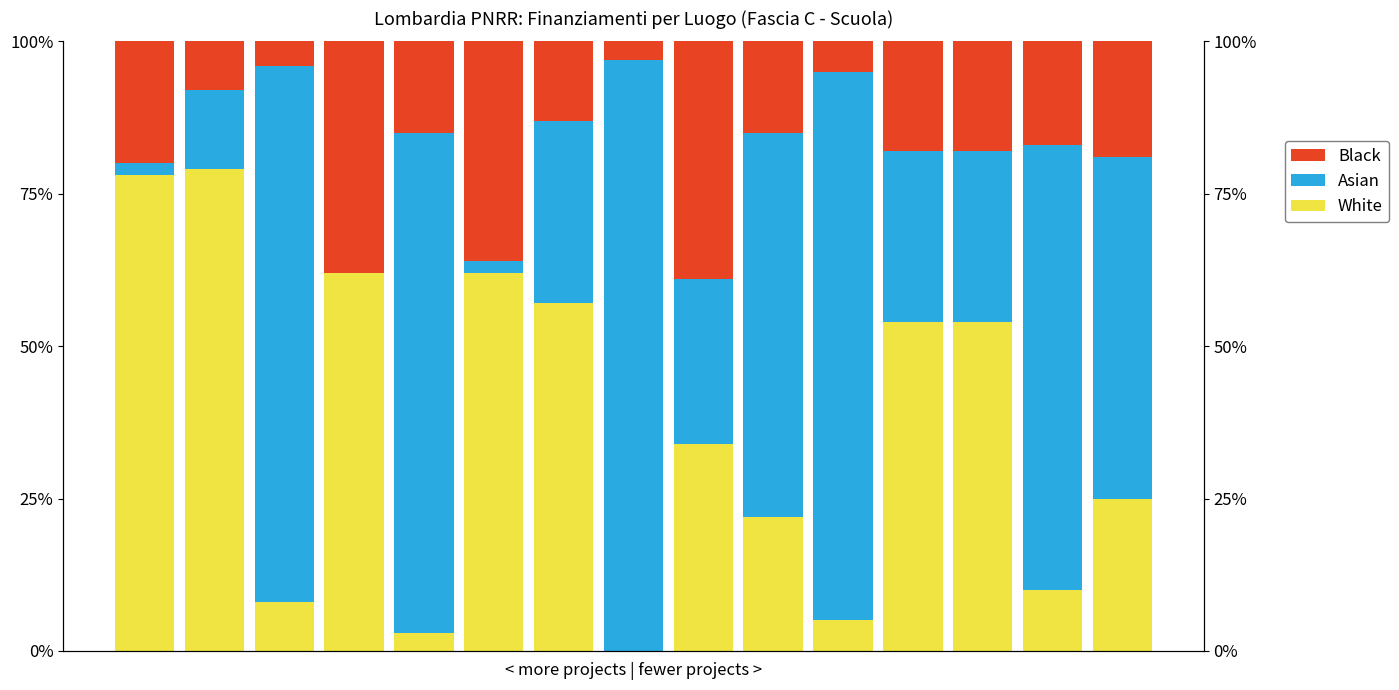

What is the spread (max minus min) of values at 11?

36.0